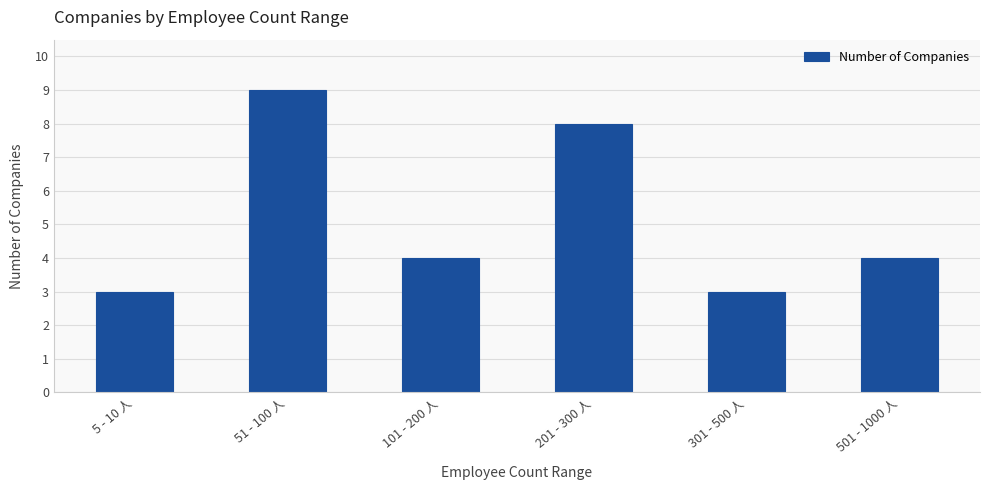

What is the sum of the values at 201 - 300 人 and 51 - 100 人?

17